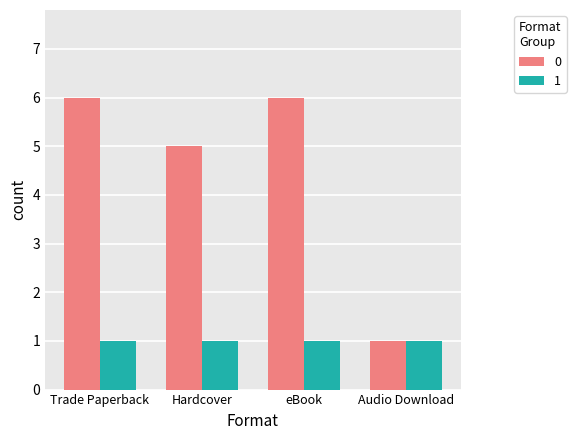

What is the maximum value shown in the chart?

6